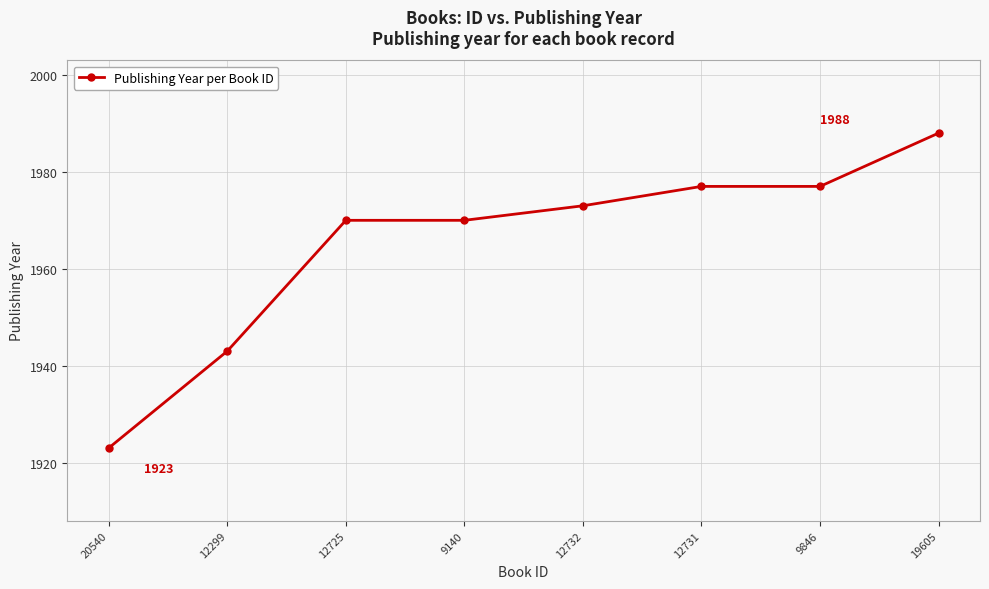

What is the sum of the values at 12725 and 9140?

3940